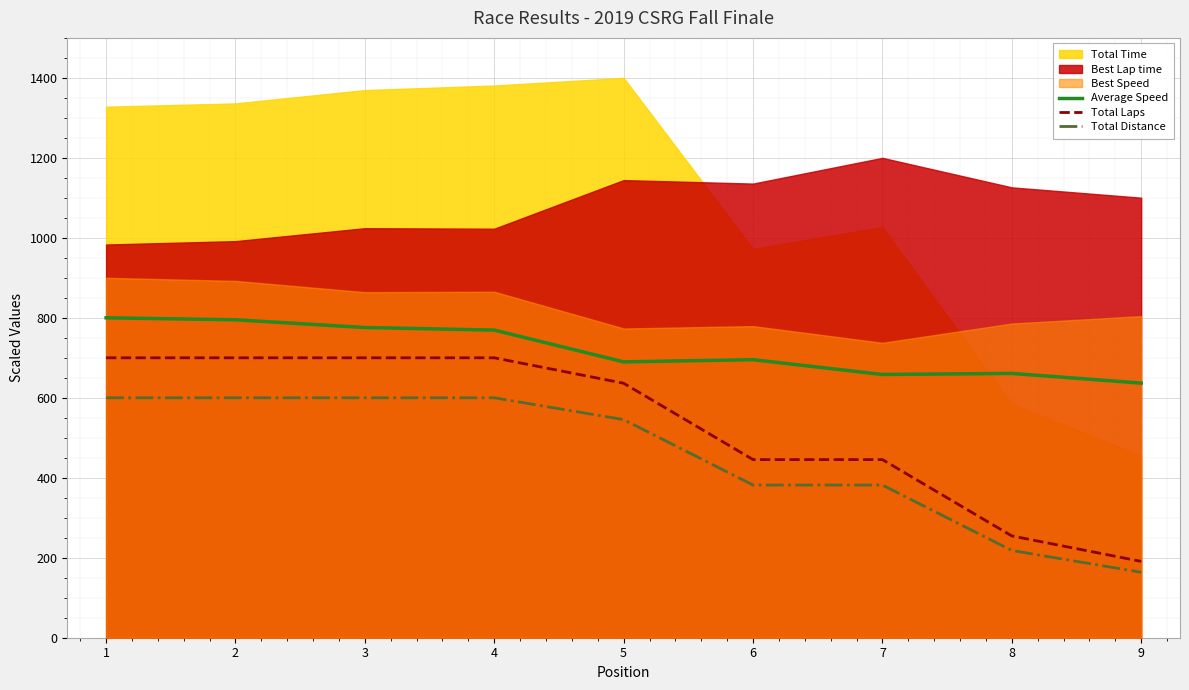

What is the maximum value for Total Distance?

600.0